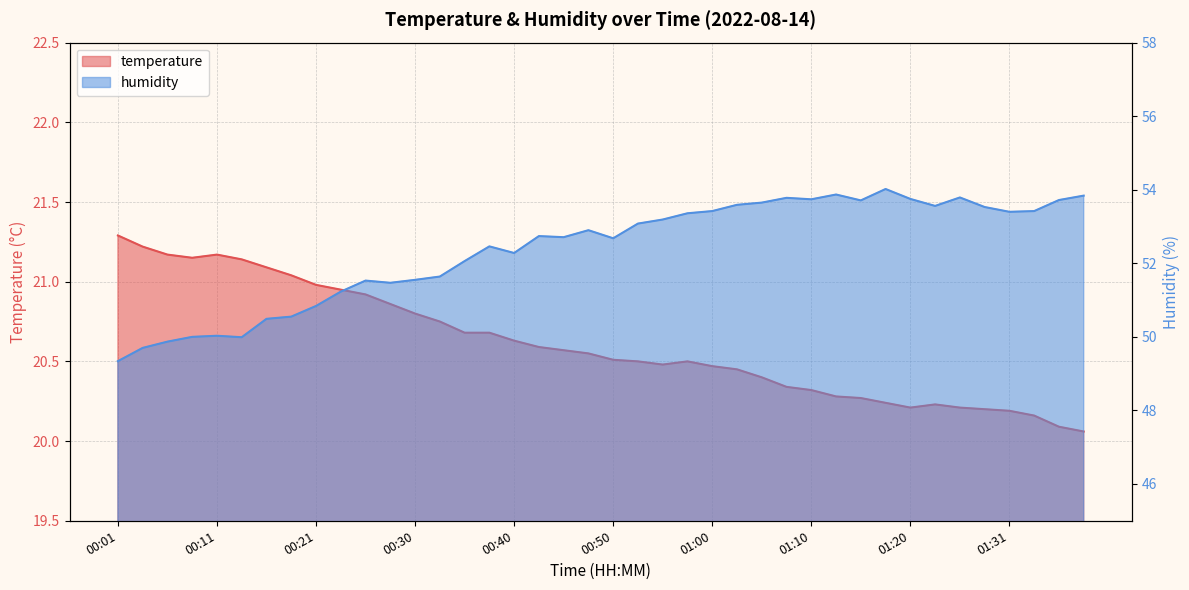

How many interior local peaks does the humidity series have?

9